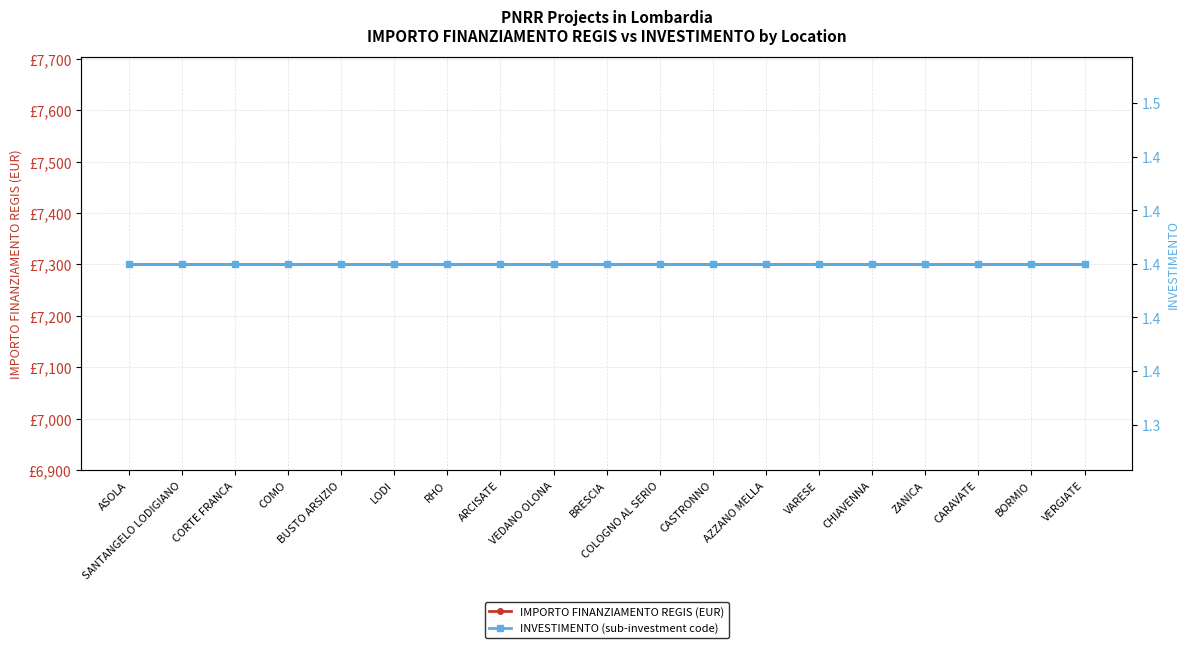

True or false: IMPORTO FINANZIAMENTO REGIS (EUR) and INVESTIMENTO (sub-investment code) intersect in this chart.

False